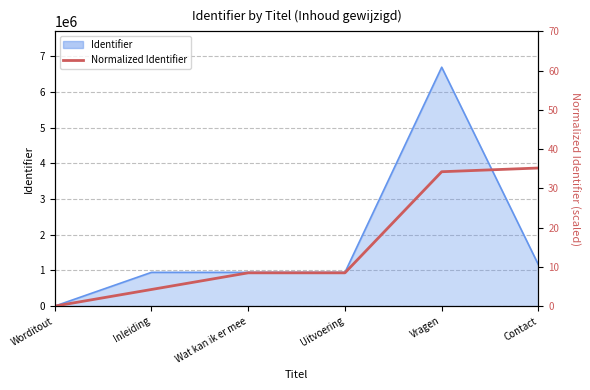

At which category does the chart reach its minimum across all series?

Worditout